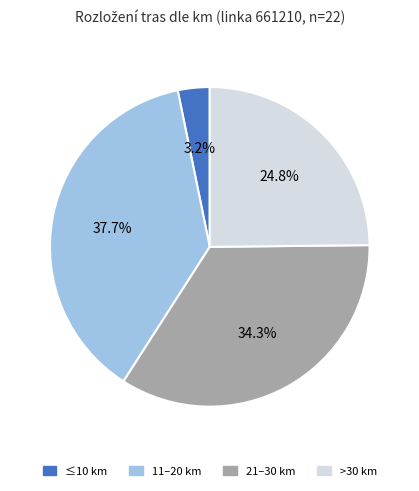

Does any single category account for the majority?

No